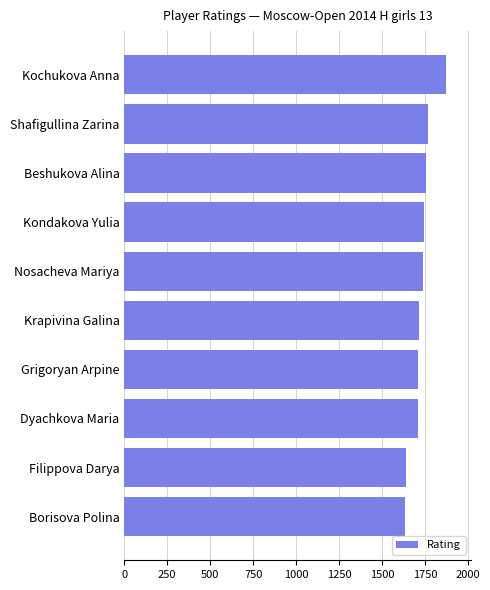

How many values are below 1738?

5